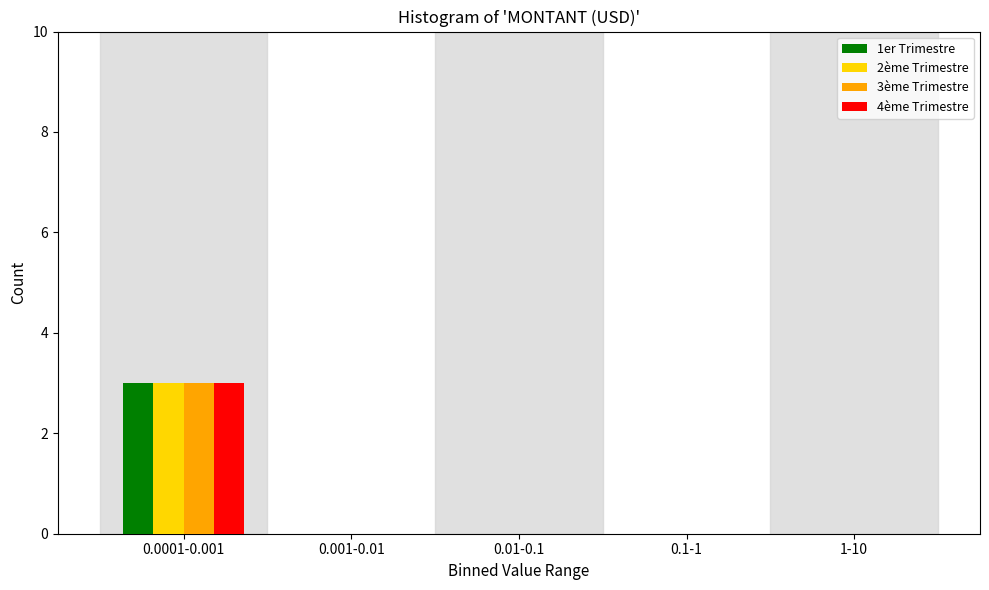

Reading right to left, list all the values displayed in this chart.

1er Trimestre: 1-10=0	0.1-1=0	0.01-0.1=0	0.001-0.01=0	0.0001-0.001=3
2ème Trimestre: 1-10=0	0.1-1=0	0.01-0.1=0	0.001-0.01=0	0.0001-0.001=3
3ème Trimestre: 1-10=0	0.1-1=0	0.01-0.1=0	0.001-0.01=0	0.0001-0.001=3
4ème Trimestre: 1-10=0	0.1-1=0	0.01-0.1=0	0.001-0.01=0	0.0001-0.001=3